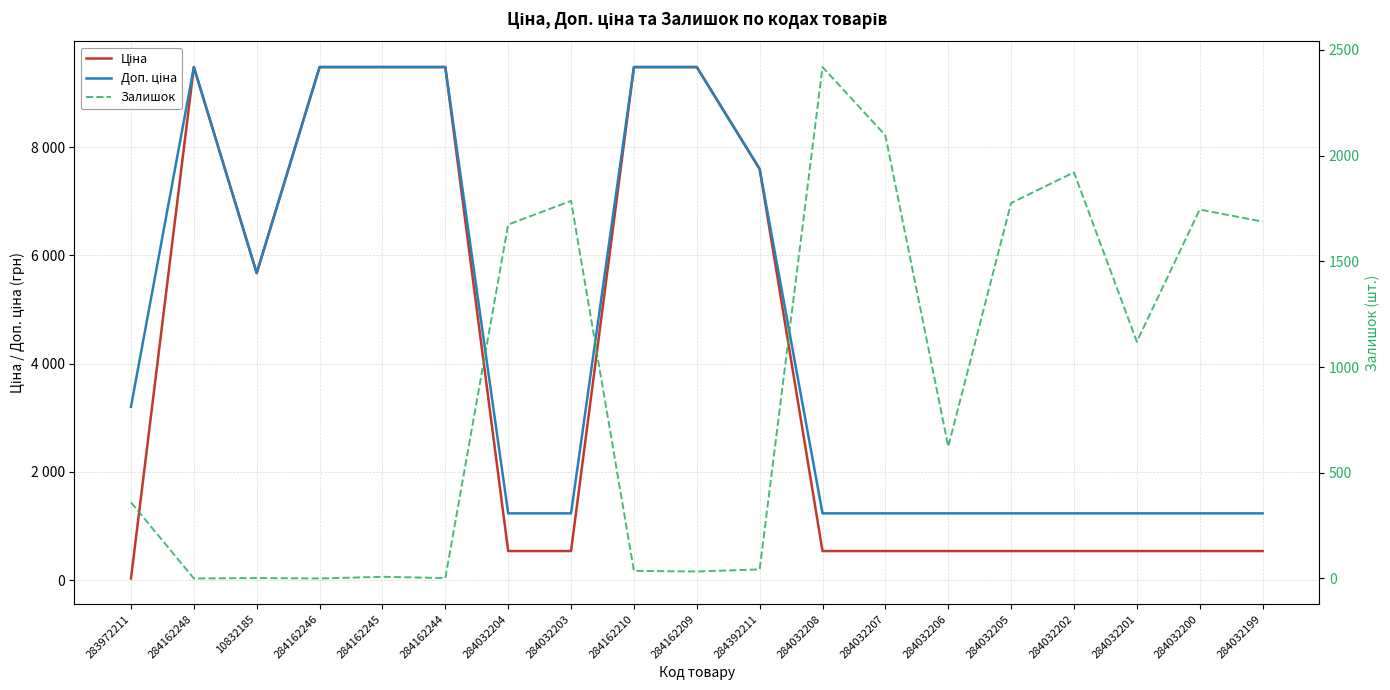

At how many categories does at least one series exceed 2828?

9